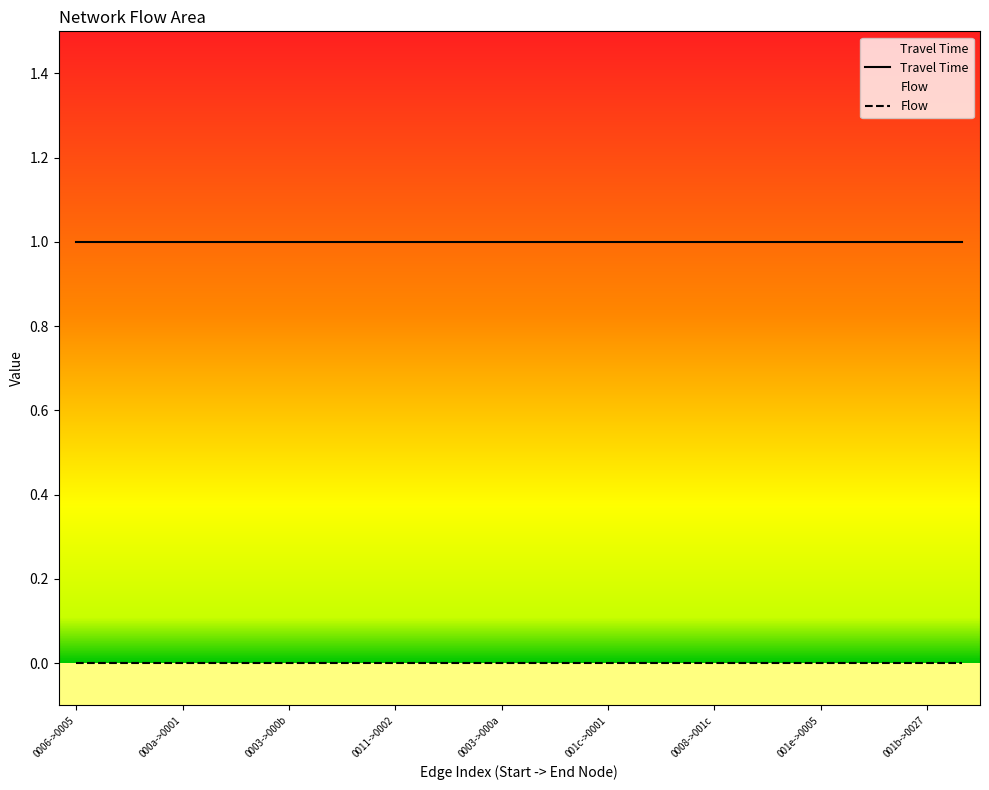

What is the maximum value for Travel Time?

1